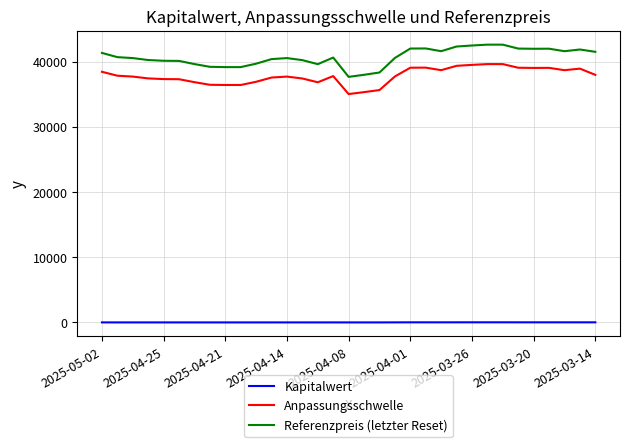

In Anpassungsschwelle, how many points are higher than both neighbors (excluding endpoints)?

6